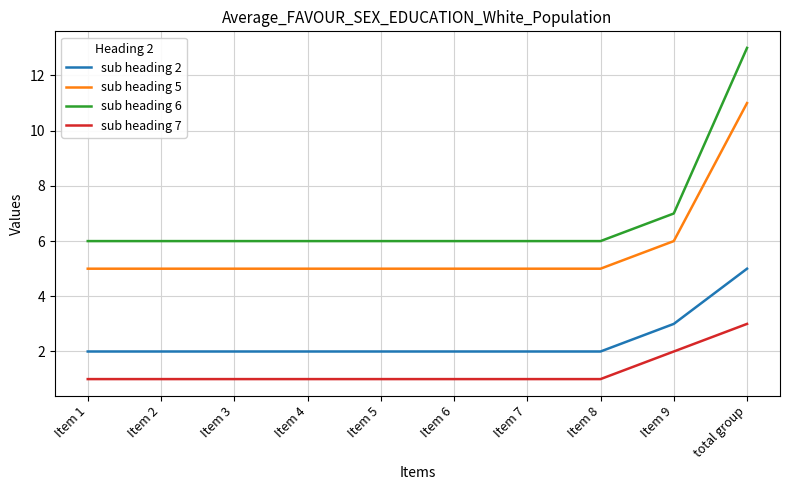

The value of sub heading 2 at Item 6 is 2. True or false?

True